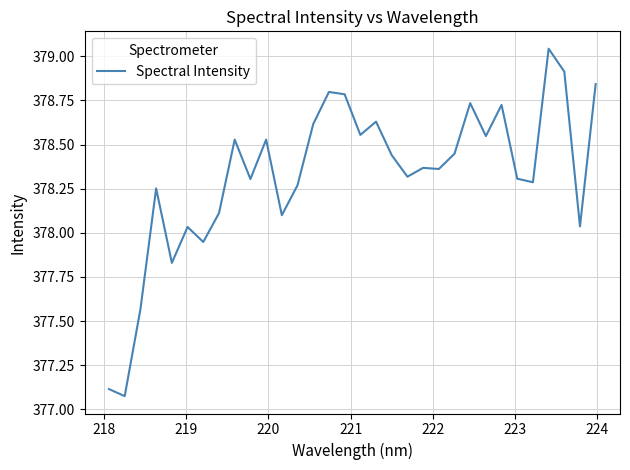

What is the difference between the maximum and minimum values?

2.0